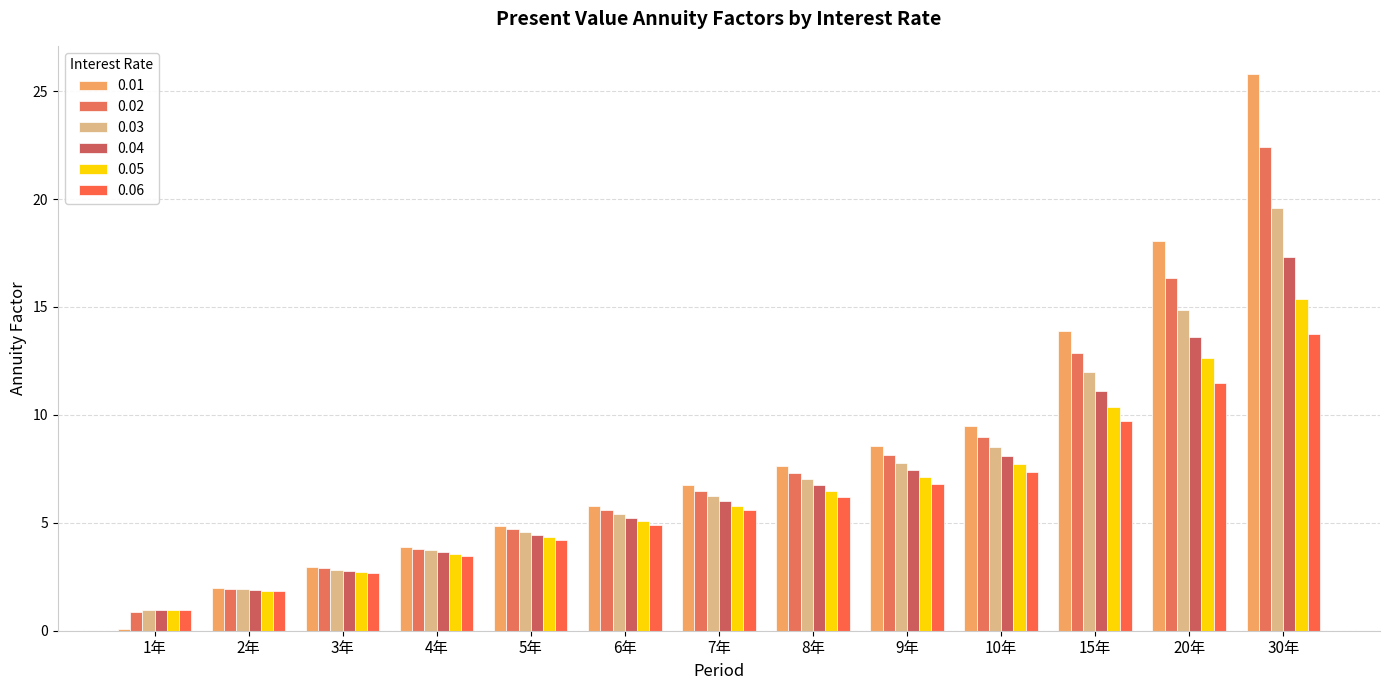

Does the chart contain stacked bars?

No